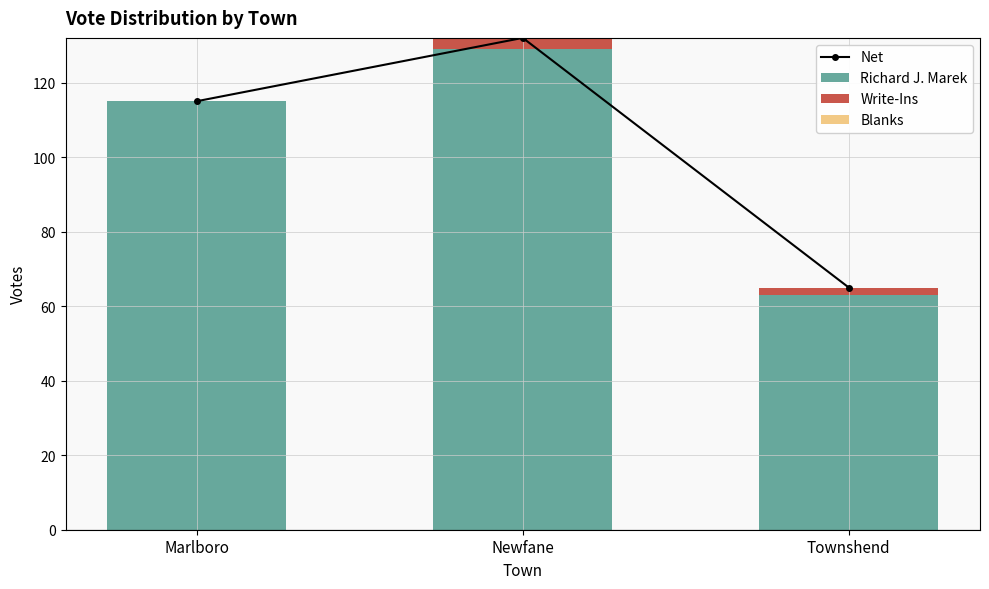

How many categories are shown in the chart?

3